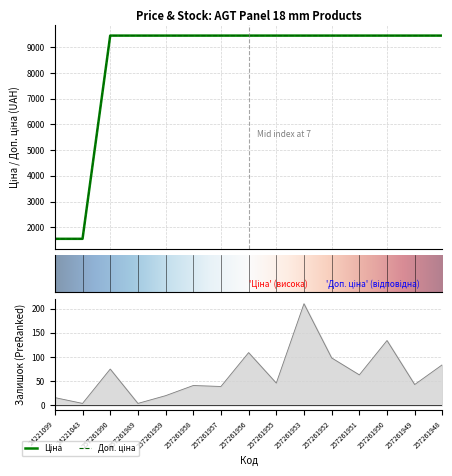

True or false: Доп. ціна and Ціна intersect in this chart.

False